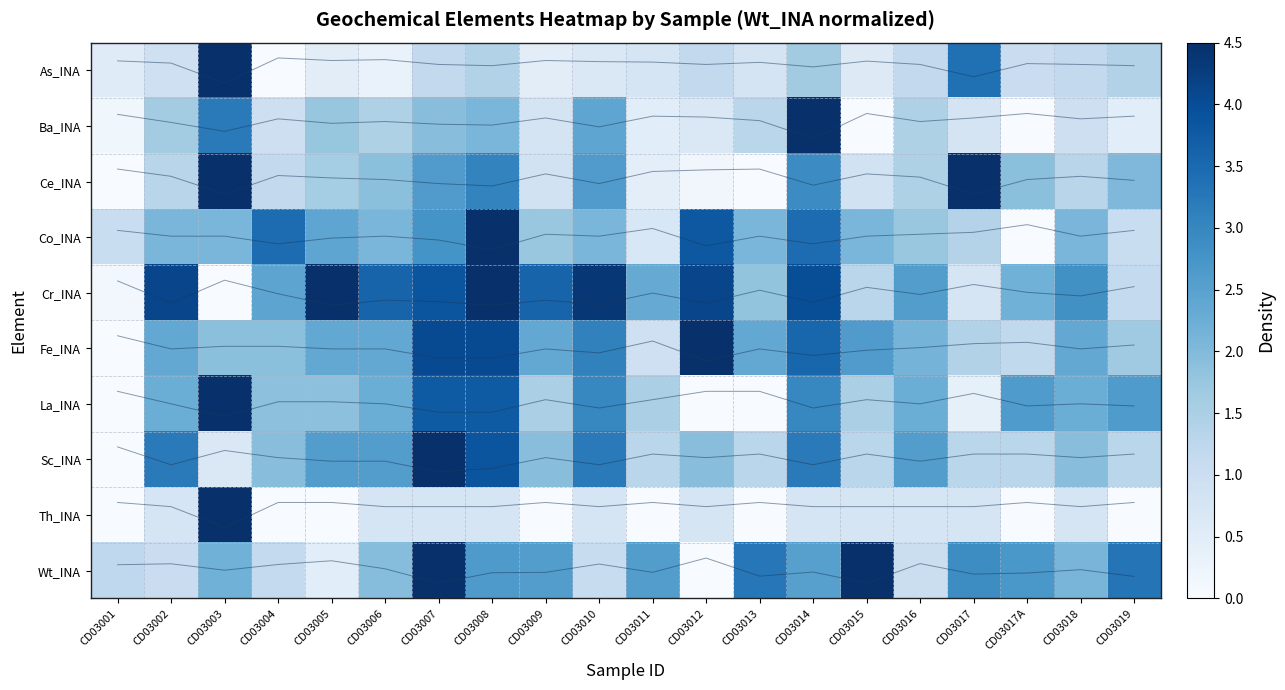

Between CD03019 and CD03002, which is larger?

CD03019